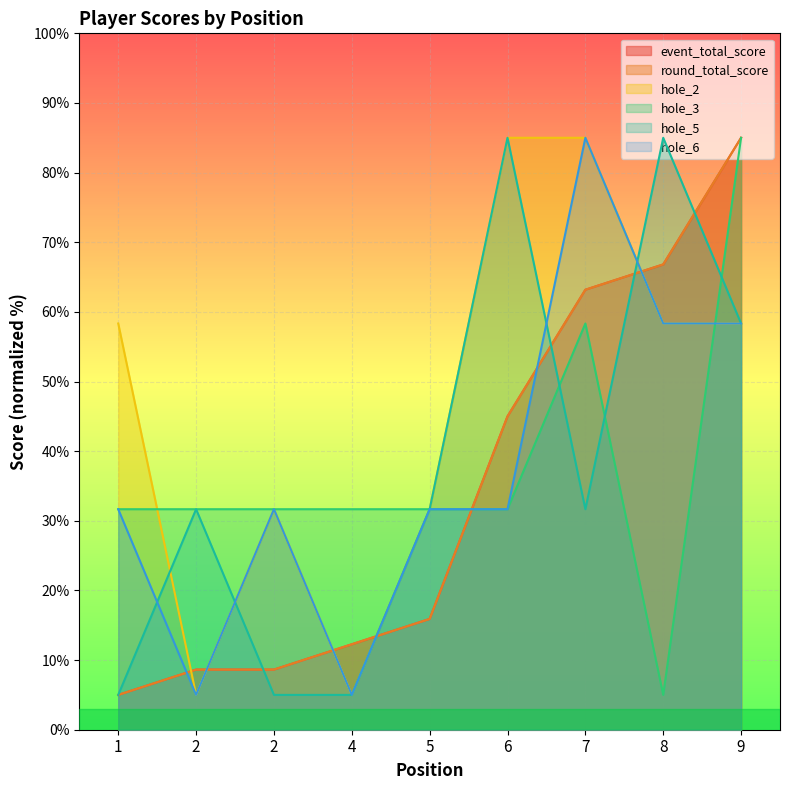

List the labels in order of event_total_score value, smallest first.

1, 2, 2, 4, 5, 6, 7, 8, 9